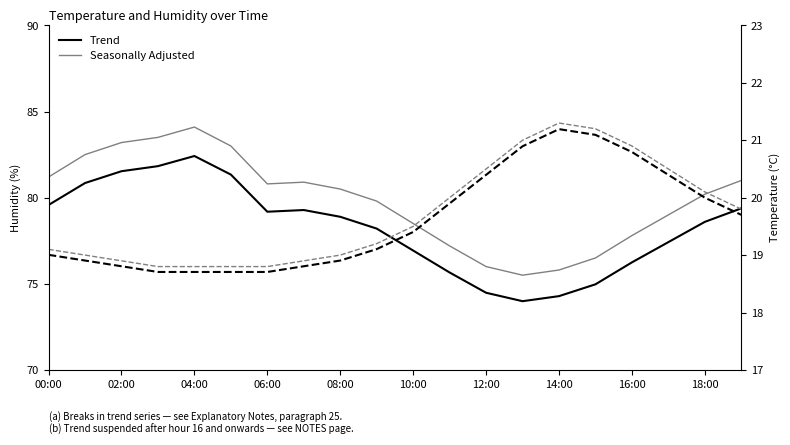

How many series are shown in this chart?

4